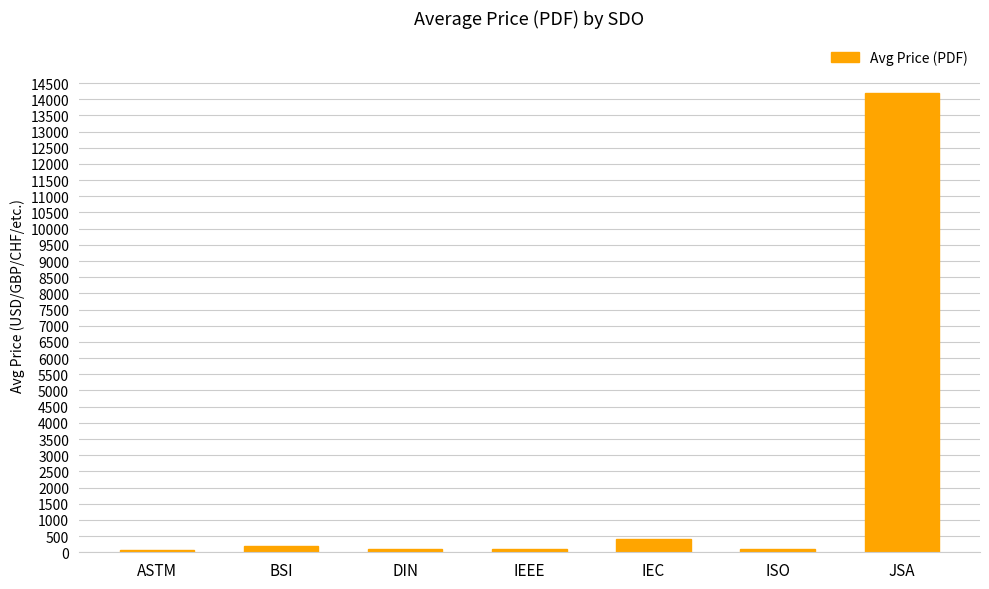

The value at JSA is 3169.1. True or false?

False